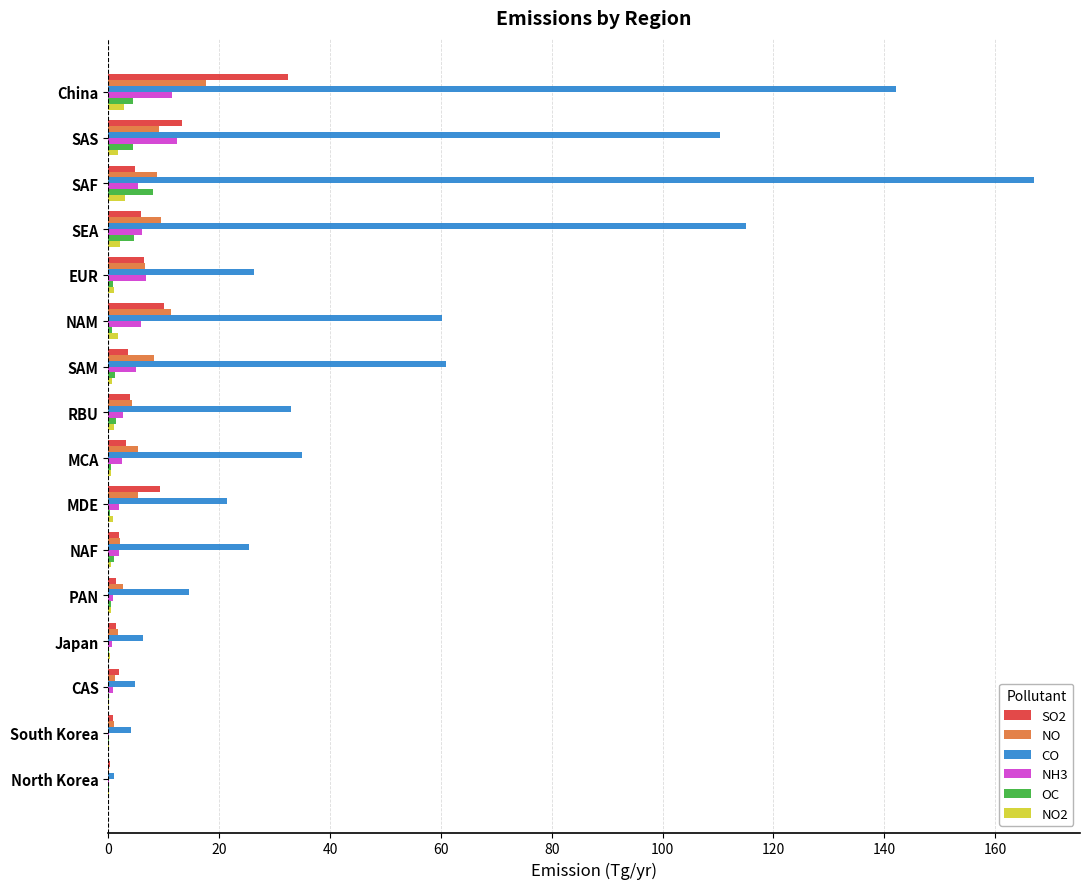

What is the maximum value for CO?

167.0